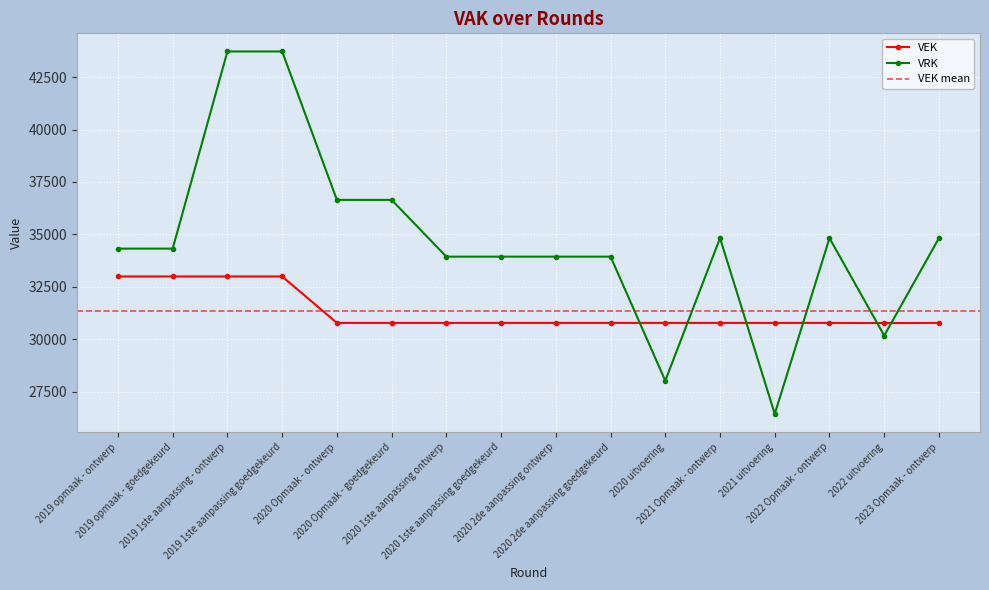

What value does the VEK series have at 2022 uitvoering?

30782